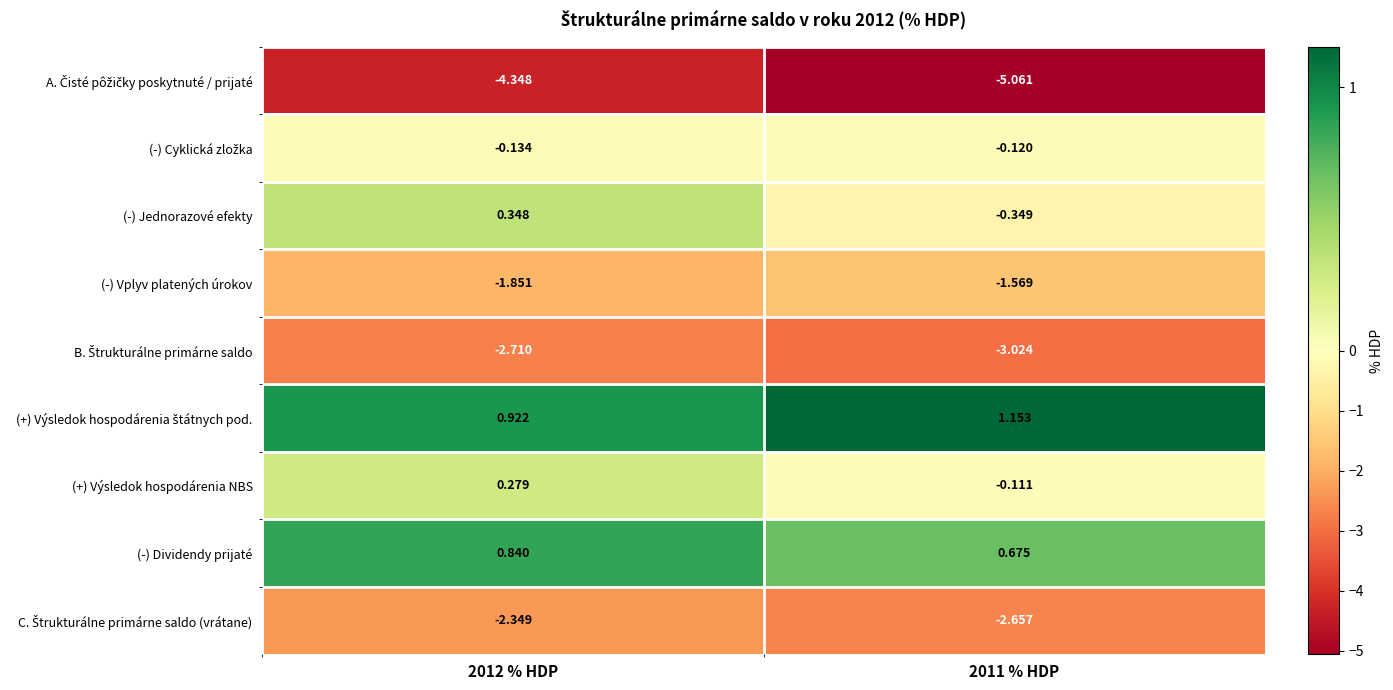

How many values in the (-) Jednorazové efekty series are below 0?

1